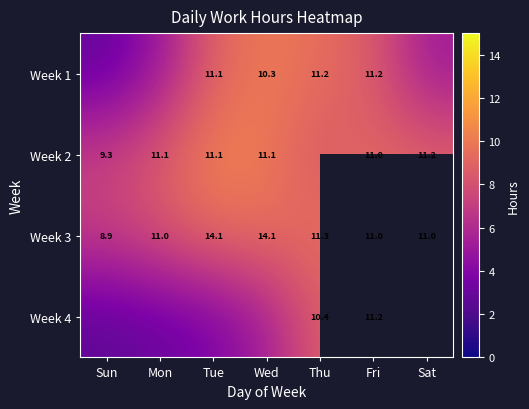

Which category has the lowest value in the Week 3 series?

Sun